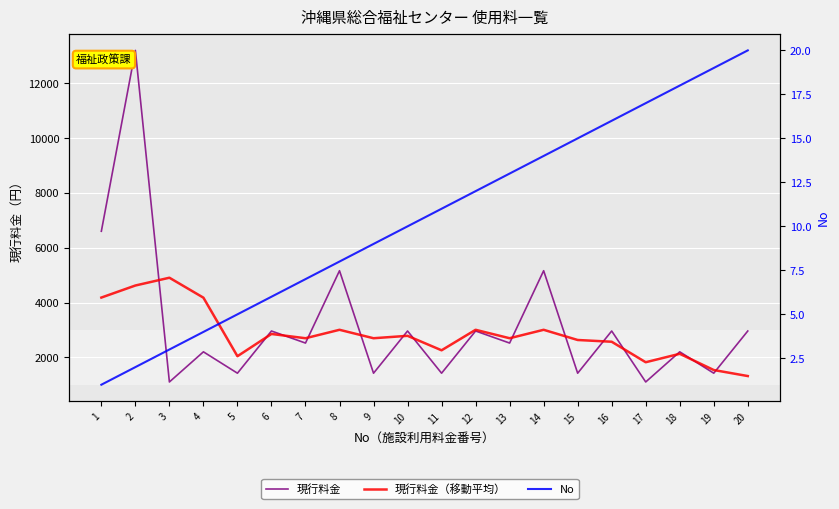

Reading left to right, list all the values displayed in this chart.

現行料金: 6600	13200	1100	2200	1420	2960	2520	5160	1420	2960	1420	2960	2520	5160	1420	2960	1100	2200	1420	2960
現行料金（移動平均）: 4180	4620	4904	4176	2040	2852	2696	3004	2696	2784	2256	3004	2696	3004	2632	2568	1820	2128	1536	1316
No: 1	2	3	4	5	6	7	8	9	10	11	12	13	14	15	16	17	18	19	20